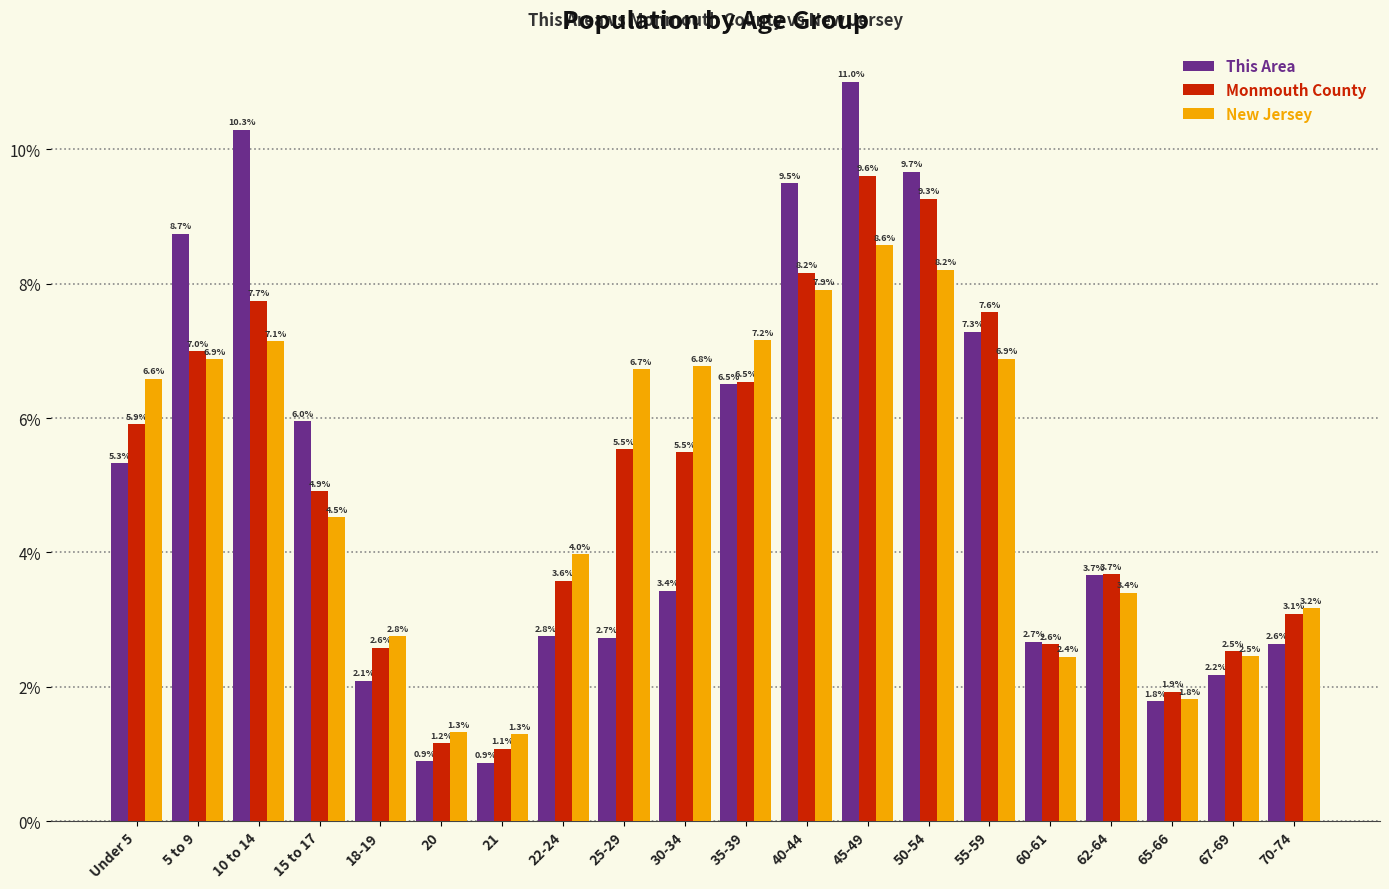

What is the average value of the New Jersey series?

5.0